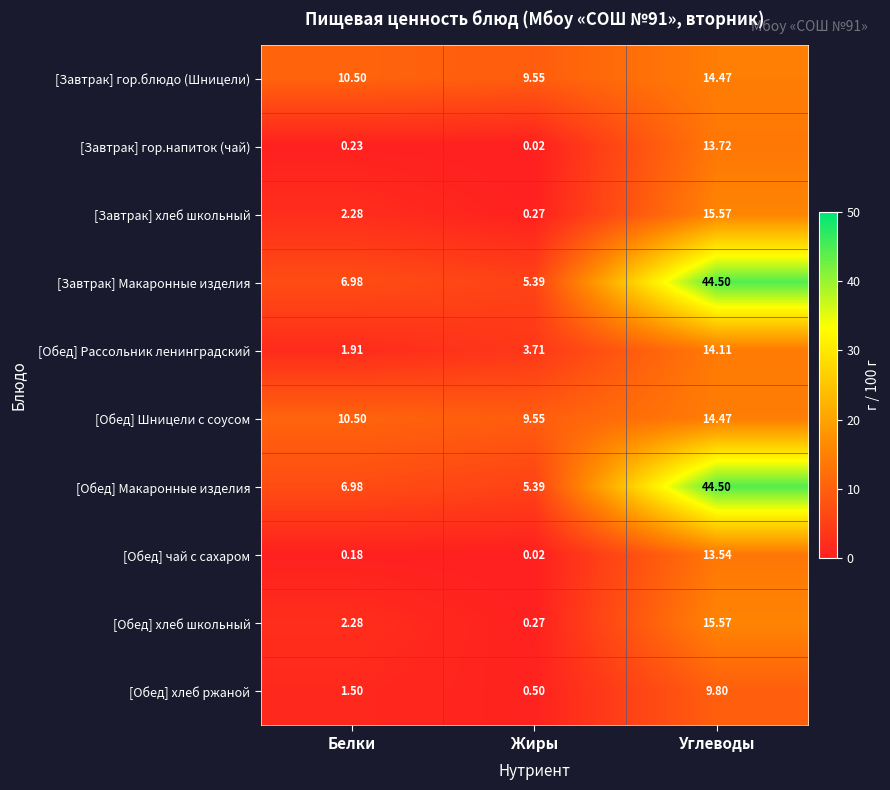

Is the value of [Обед] хлеб ржаной at Жиры greater than the value of [Завтрак] гор.блюдо (Шницели) at Жиры?

No